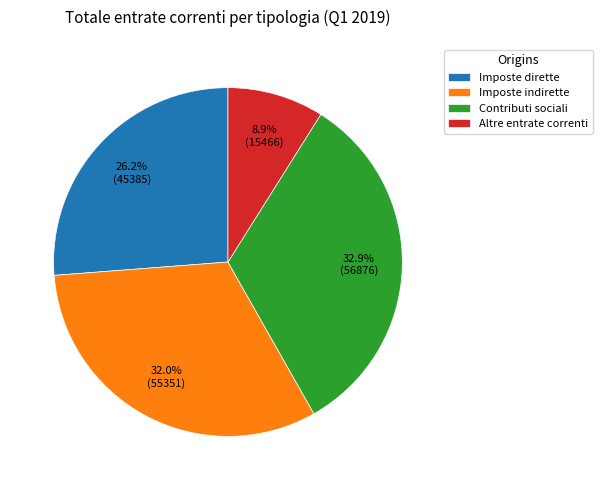

What is the largest slice in the pie chart?

Contributi sociali